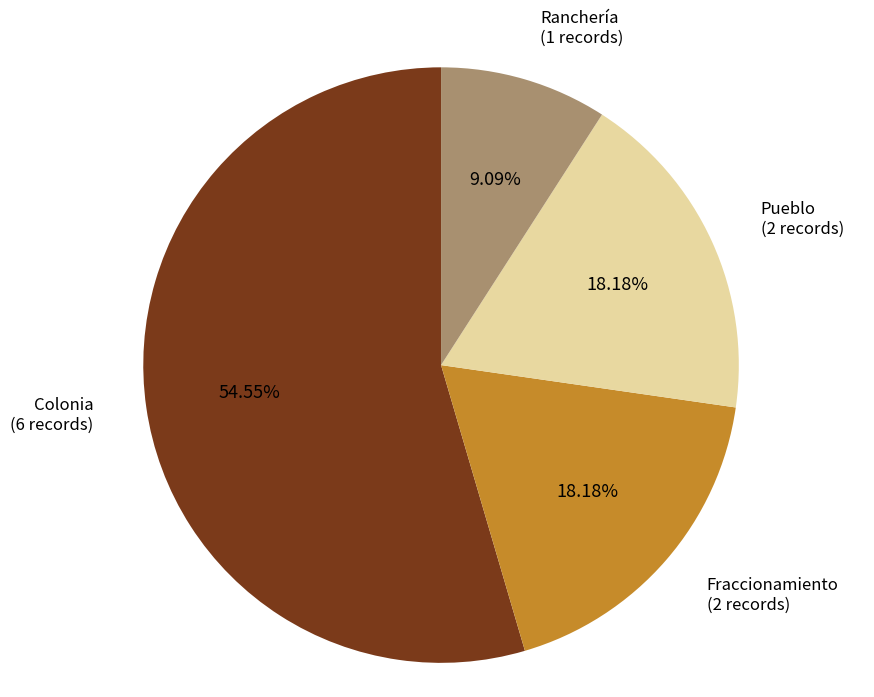

Is Colonia the majority of the pie?

Yes